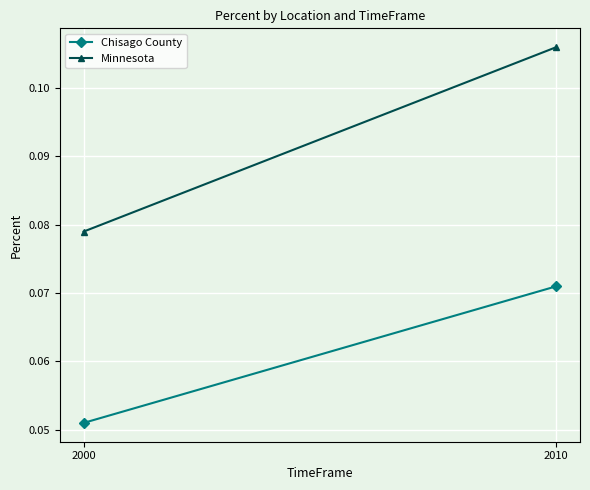

Reading right to left, extract all data points from this chart.

Chisago County: 0.1	0.1
Minnesota: 0.1	0.1